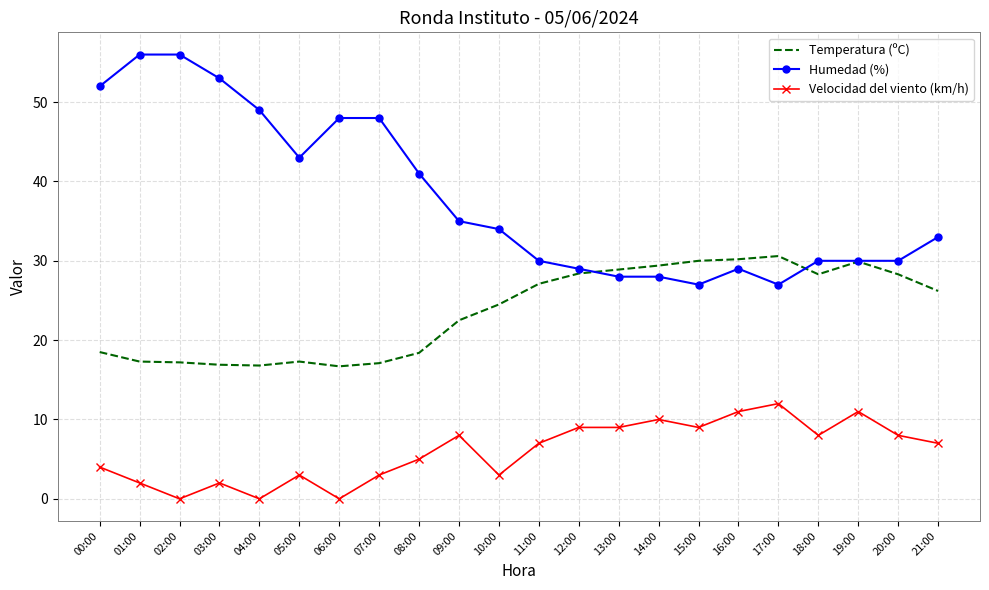

Count the number of categories in the chart.

22